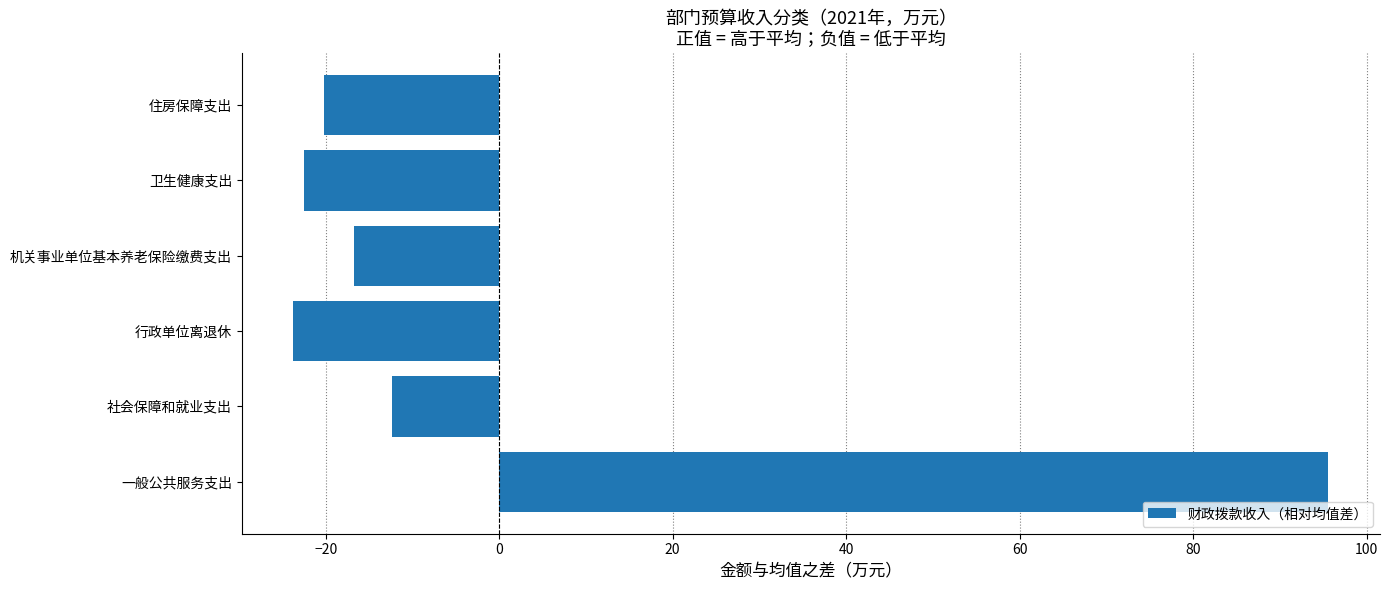

Rank the categories by value from lowest to highest.

行政单位离退休, 卫生健康支出, 住房保障支出, 机关事业单位基本养老保险缴费支出, 社会保障和就业支出, 一般公共服务支出